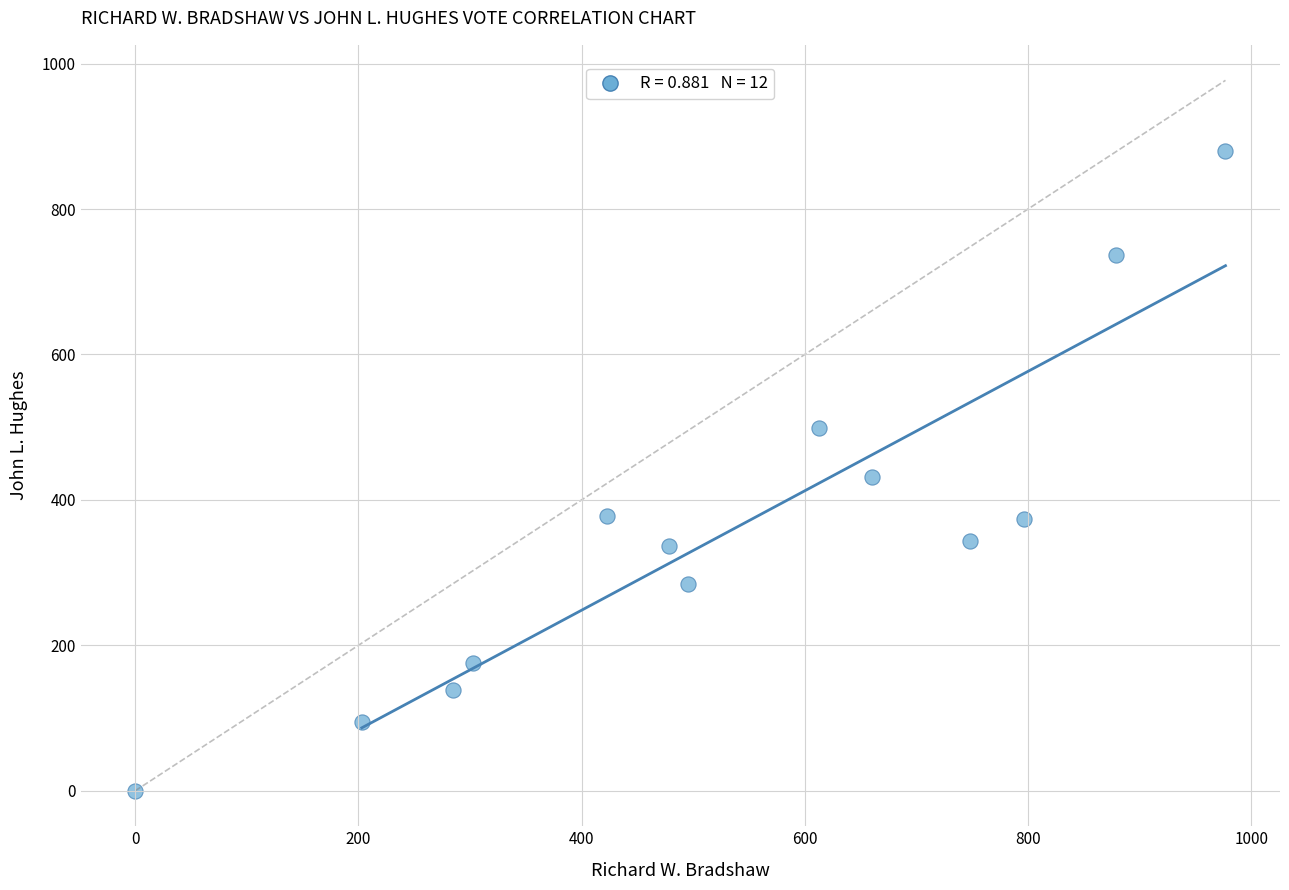

What is the range of X values (max minus min)?

977